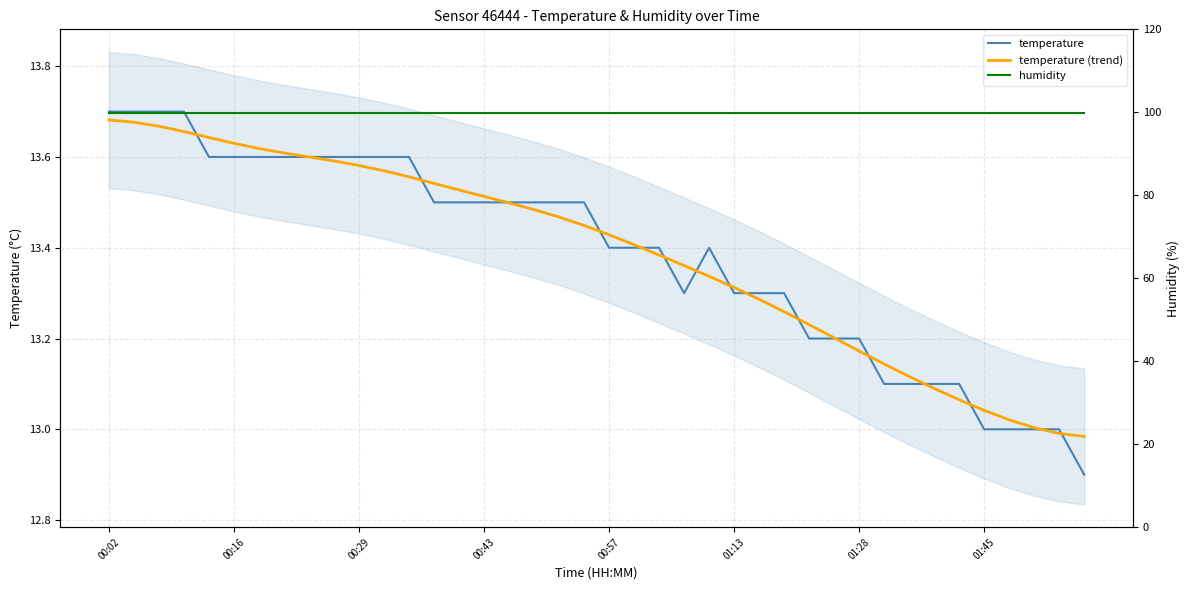

Does the chart have visible grid lines?

Yes